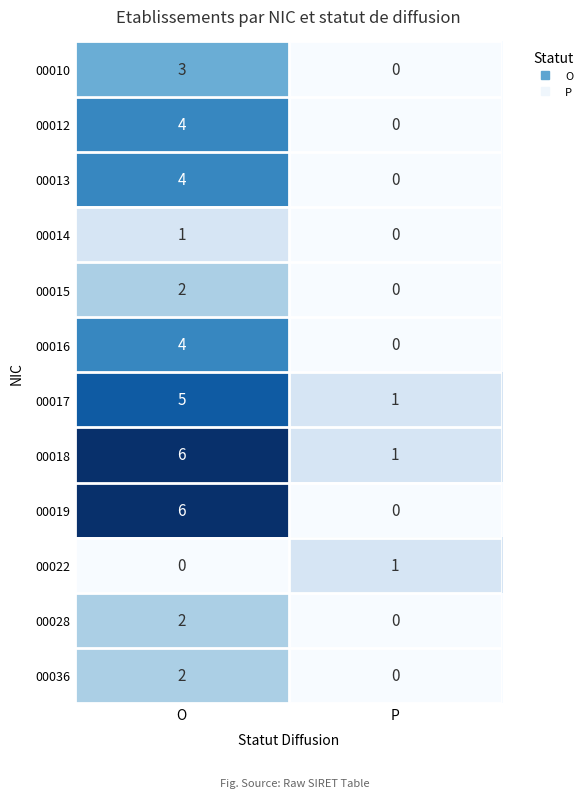

How many values in the 00022 series are below 1?

1